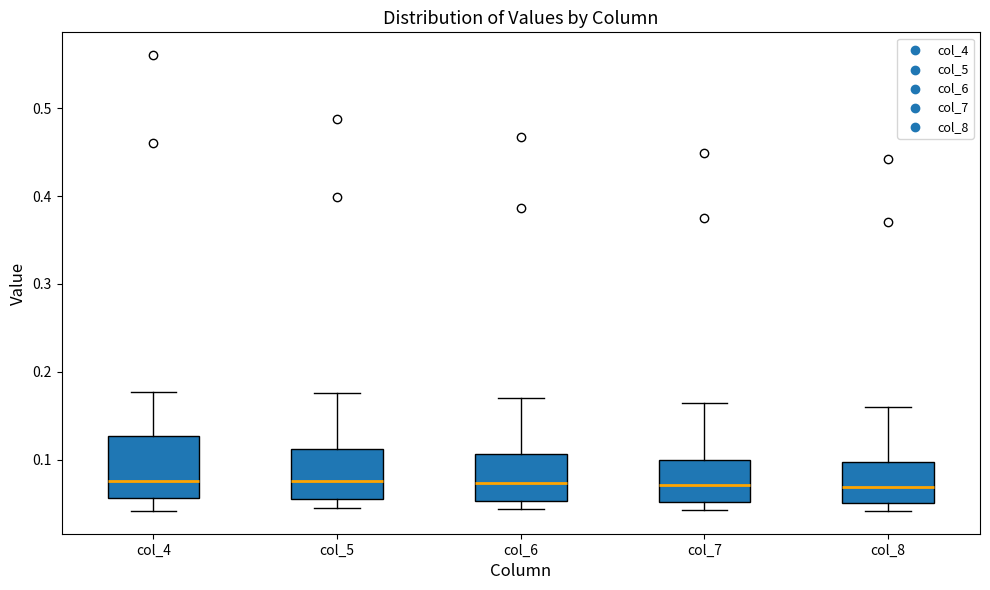

Where is the upper edge of the box for col_8 on the y-axis? The values are not printed on the chart, so give them approximately, as read against the axis.

0.10